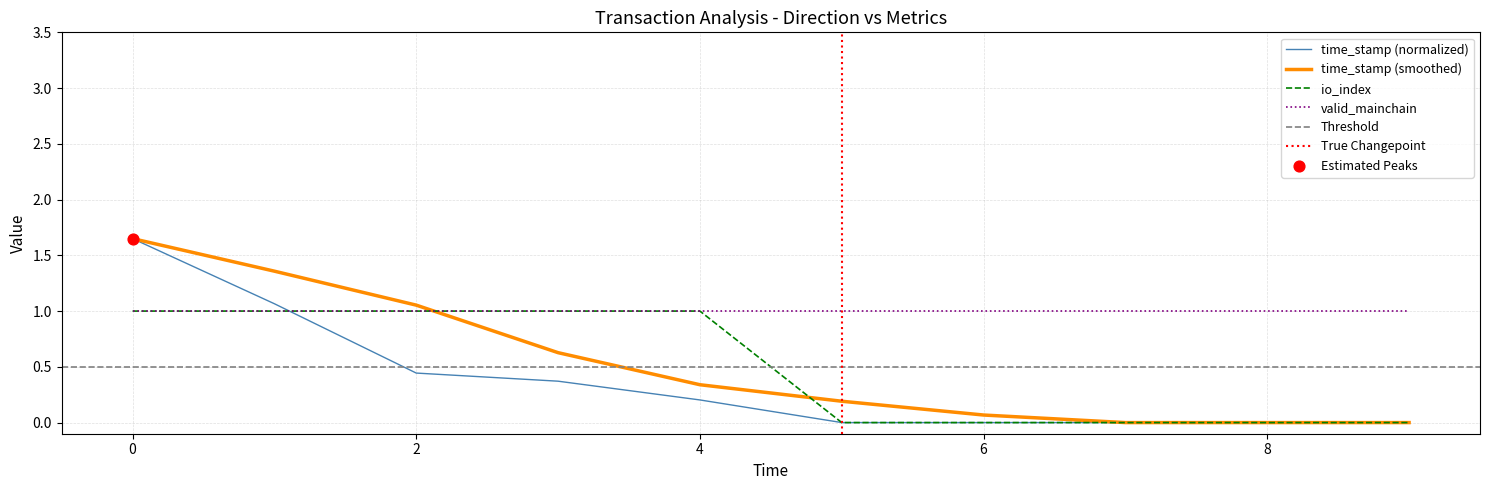

The value of time_stamp (smoothed) at 4 is 0.5. True or false?

False